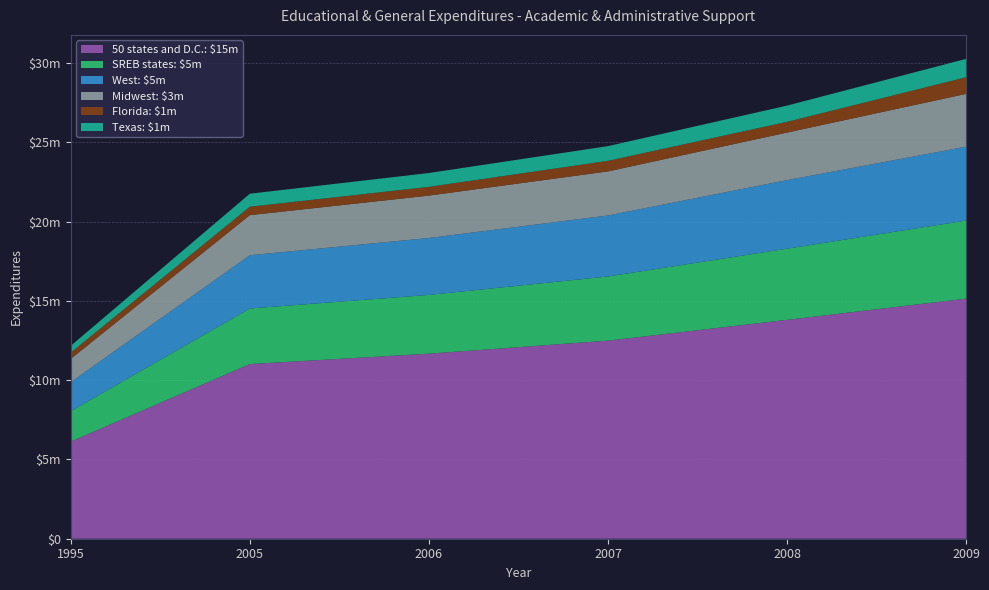

Reading left to right, transcribe all the data shown in this chart.

50 states and D.C.: 6128270.7	11015688.7	11671747.4	12493130.1	13803569.1	15142029.2
SREB states: 1915316.1	3501683.8	3702903.4	4044443.5	4486109.8	4921304.5
West: 1829733.7	3360018.5	3591274.1	3847289.9	4324412.3	4658324.4
Midwest: 1469365.8	2528246.2	2672689.5	2779598.3	2999746.7	3331227.0
Florida: 393498.2	530911.4	551540.0	667559.2	675933.4	1049072.7
Texas: 430497.8	820352.5	872340.9	925780.9	1023364.6	1158111.8